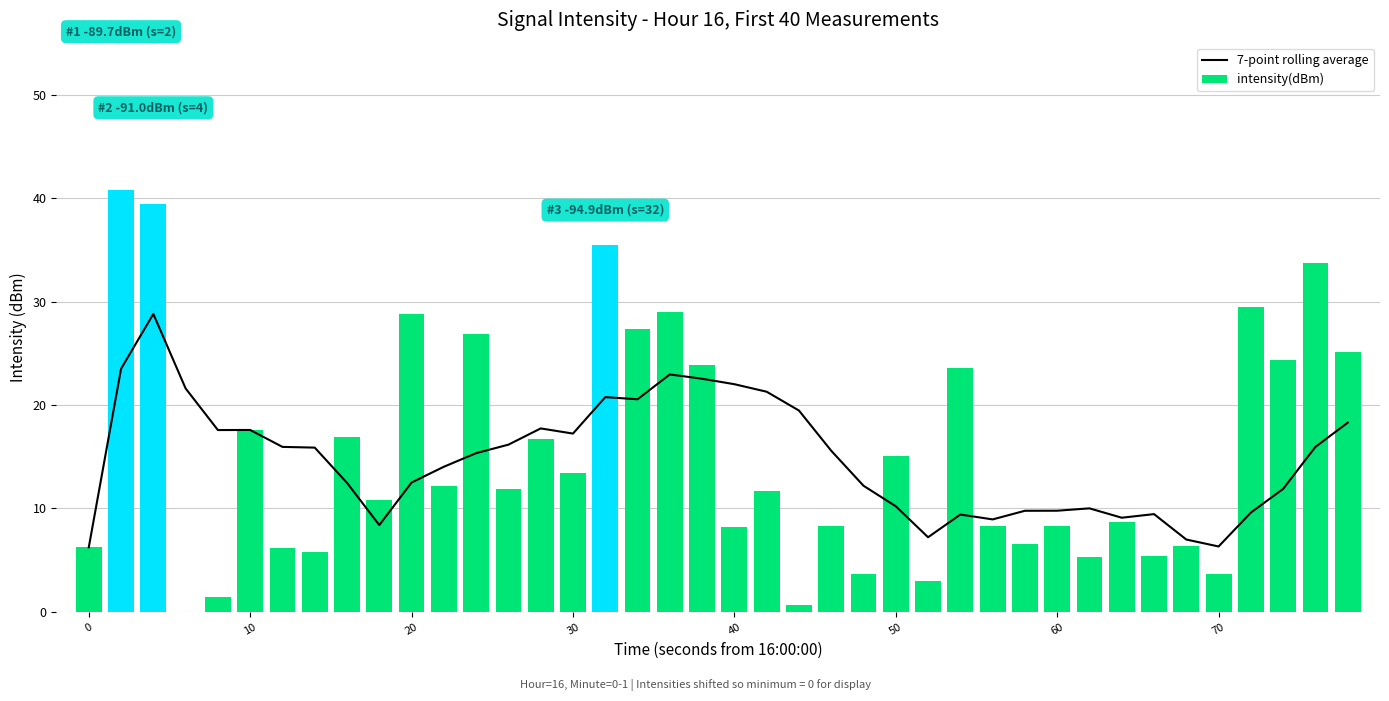

Count the number of categories in the chart.

40